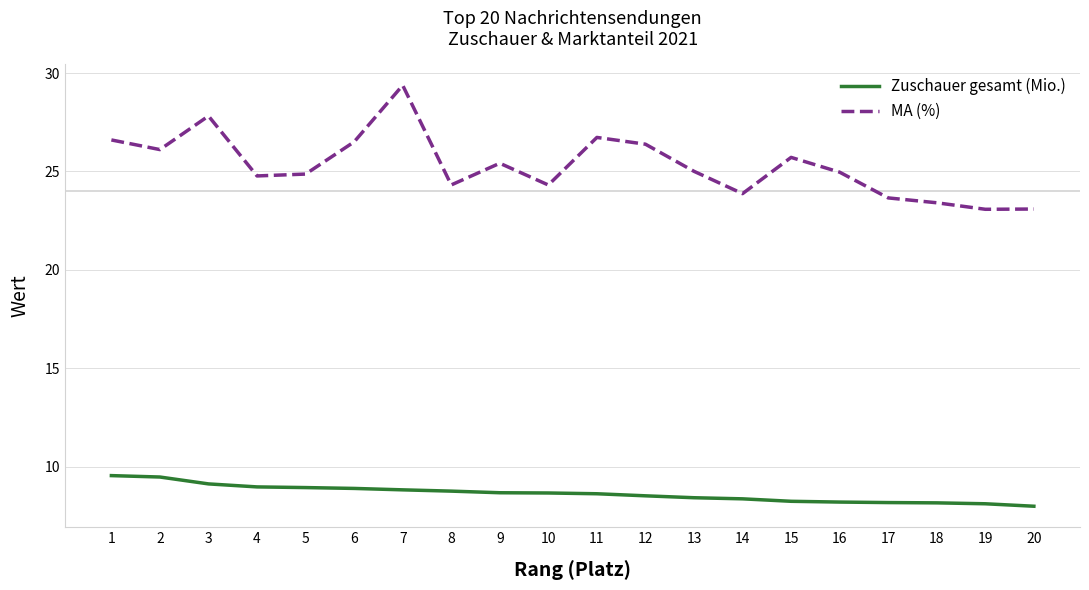

True or false: MA (%) and Zuschauer gesamt (Mio.) cross at least once.

False